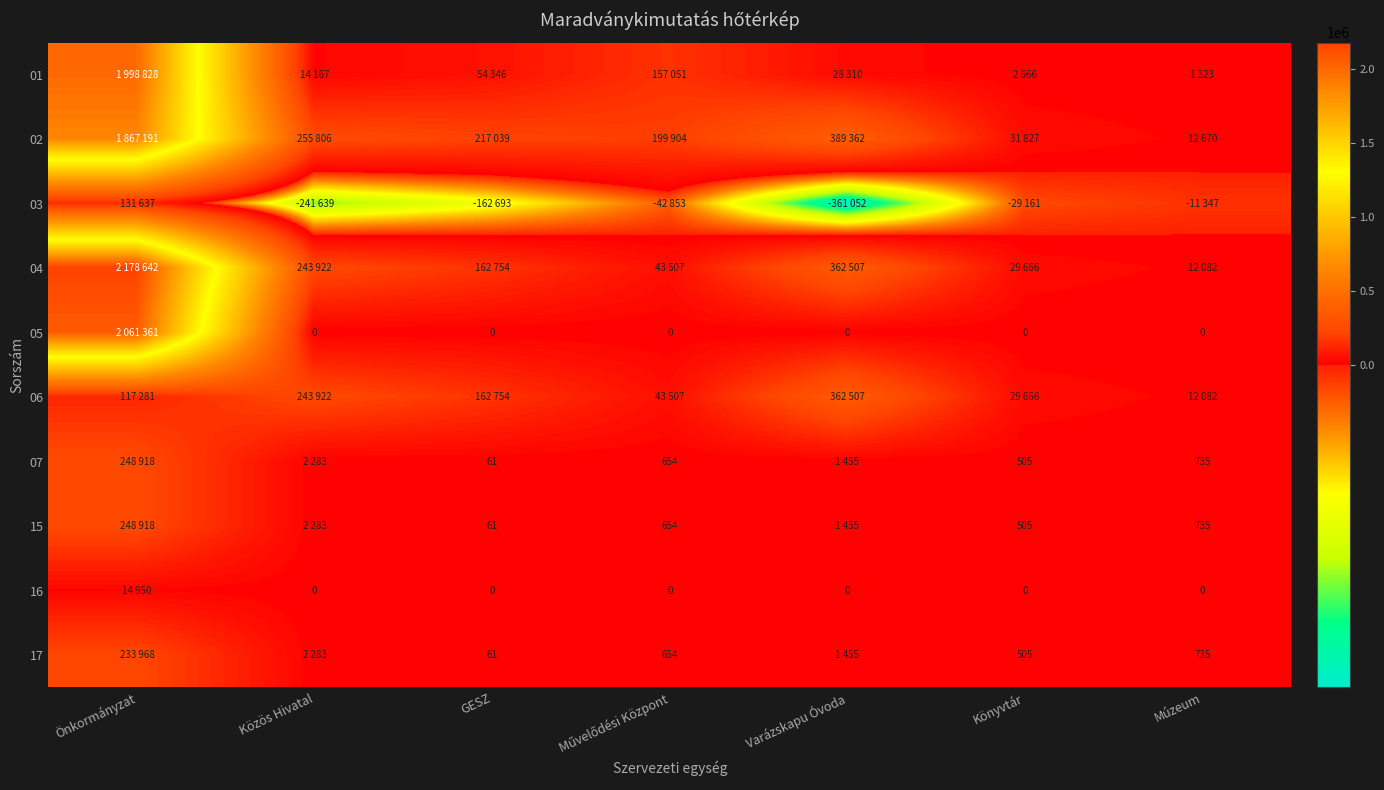

Which has a higher value, Művelődési Központ or Múzeum?

Művelődési Központ